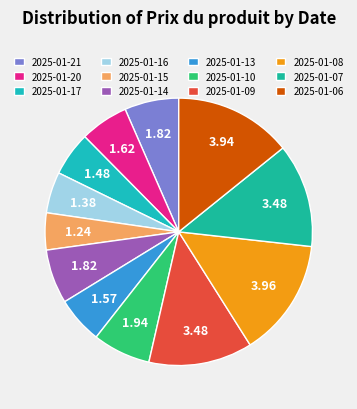

How many segments does this pie chart have?

12